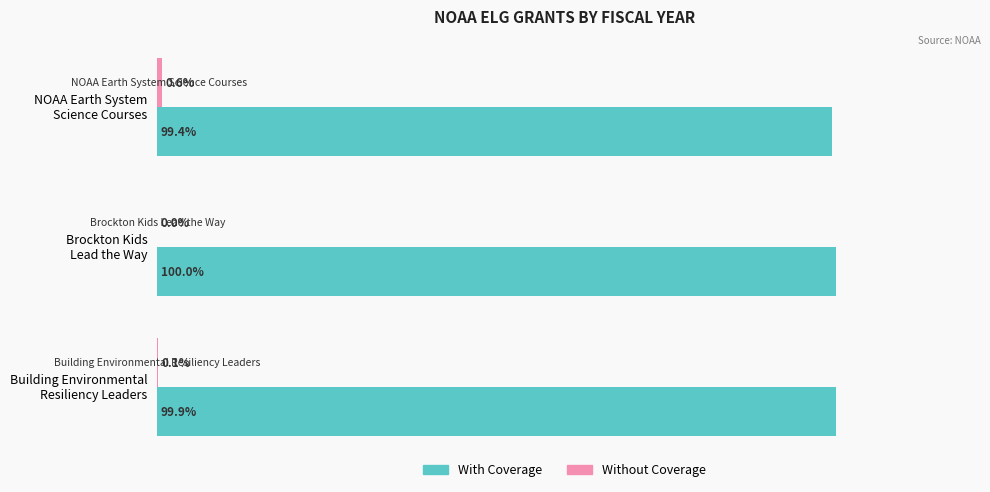

Which series has the largest total across all categories?

With Coverage